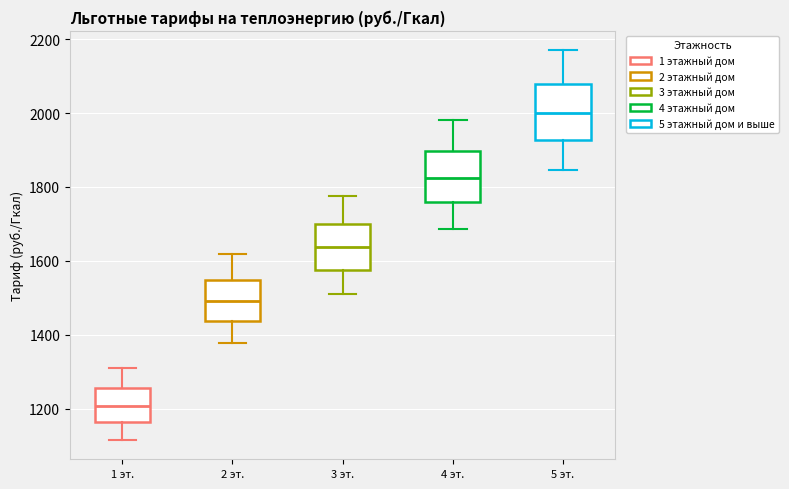

Reading left to right, transcribe this box plot: for each box, give where its median line is, the range the box spans, and where its two whiskers end, as read against the y-axis. The values are not printed on the chart, so give them approximately, as read against the axis.

1 эт.: median 1200, box 1160 to 1260, whiskers 1120 to 1320
2 эт.: median 1500, box 1440 to 1540, whiskers 1380 to 1620
3 эт.: median 1640, box 1580 to 1700, whiskers 1520 to 1780
4 эт.: median 1820, box 1760 to 1900, whiskers 1680 to 1980
5 эт.: median 2000, box 1920 to 2080, whiskers 1840 to 2160